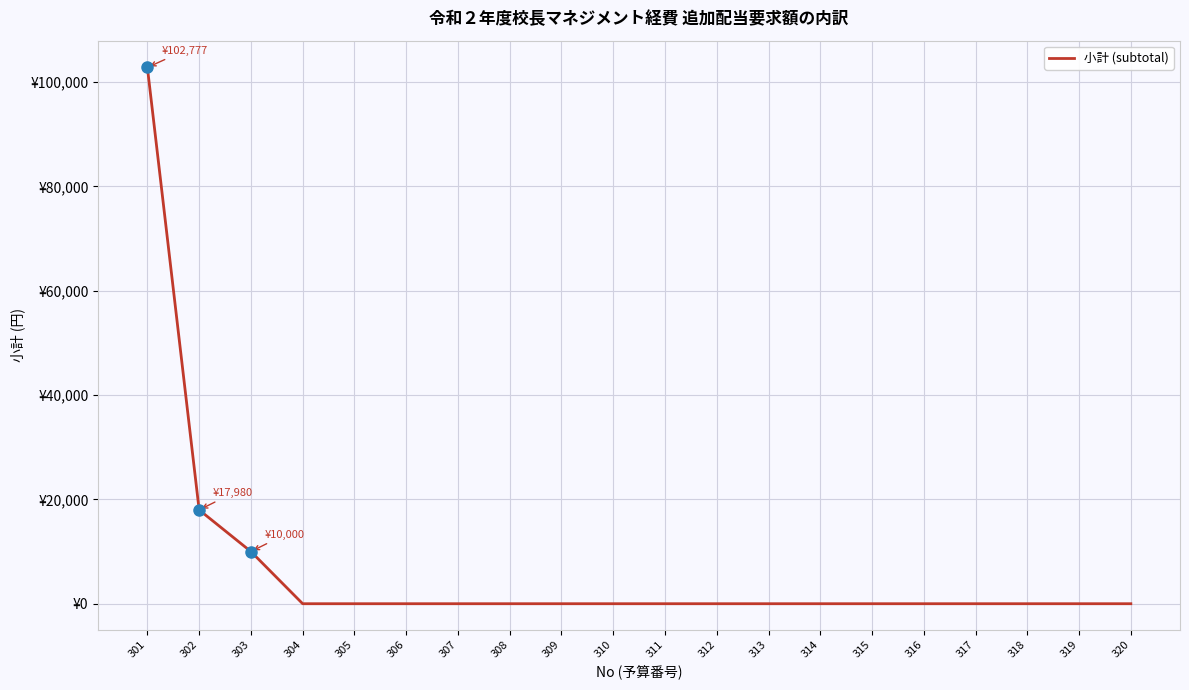

Rank the categories by value from highest to lowest.

301, 302, 303, 304, 305, 306, 307, 308, 309, 310, 311, 312, 313, 314, 315, 316, 317, 318, 319, 320